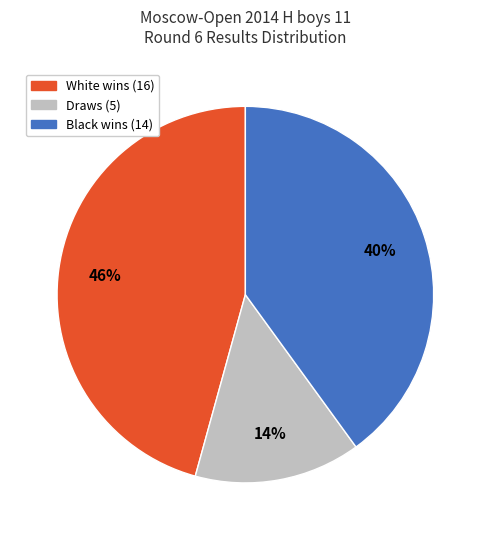

Is there a majority slice in this chart?

No